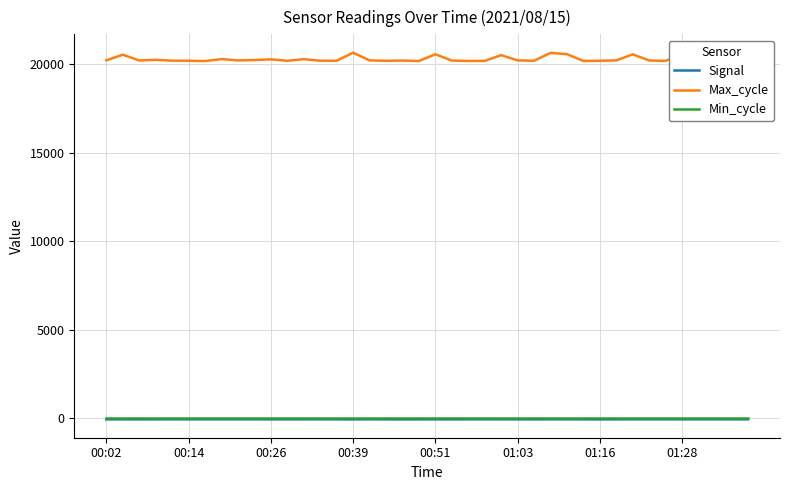

What is the greatest value displayed?

20664